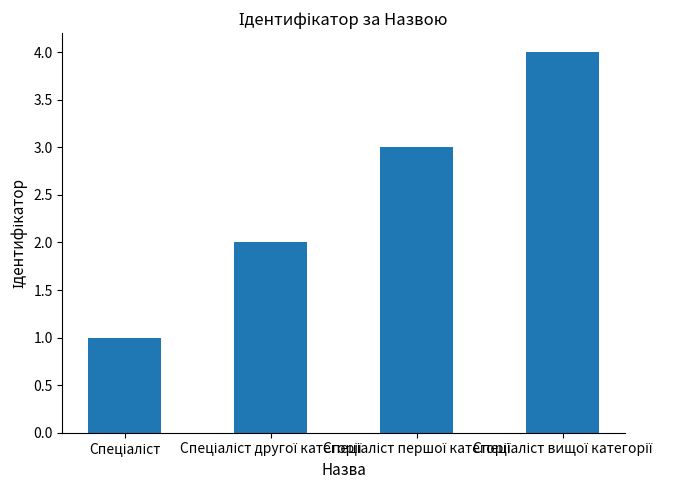

What is the greatest value displayed?

4